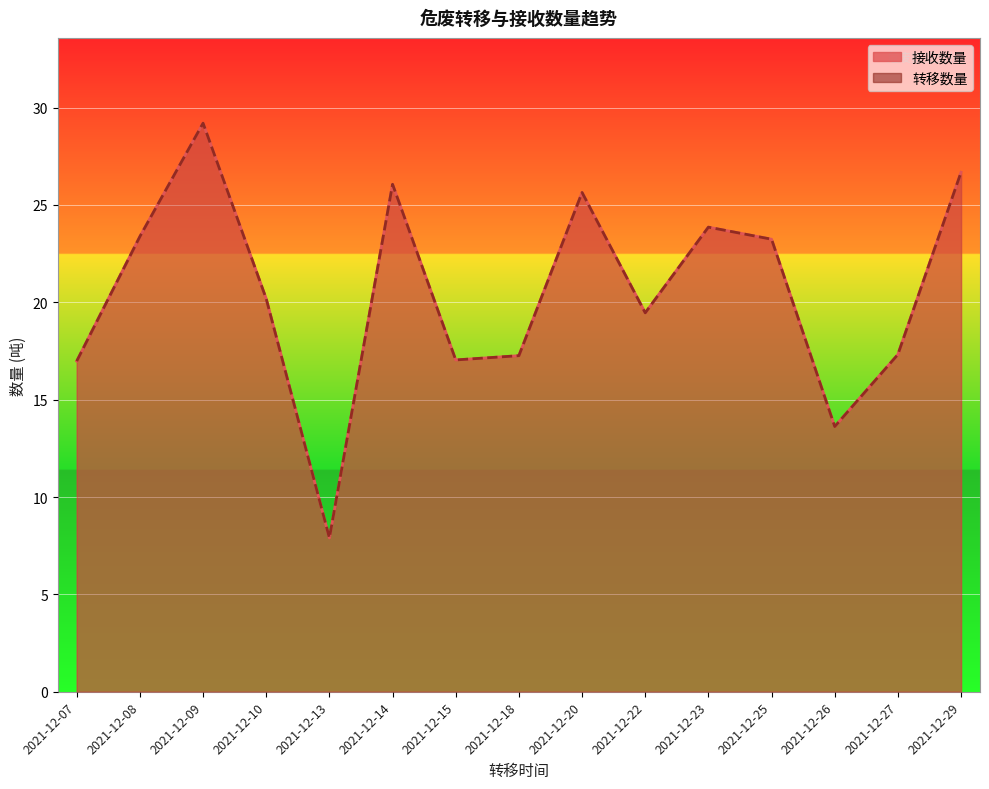

Which series has the widest spread of values?

接收数量